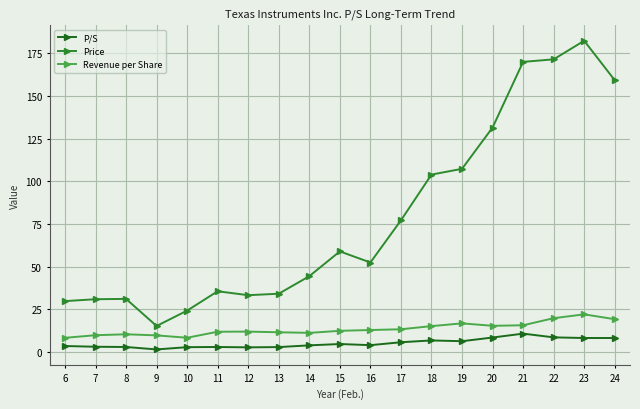

Which series has the largest total across all categories?

Price